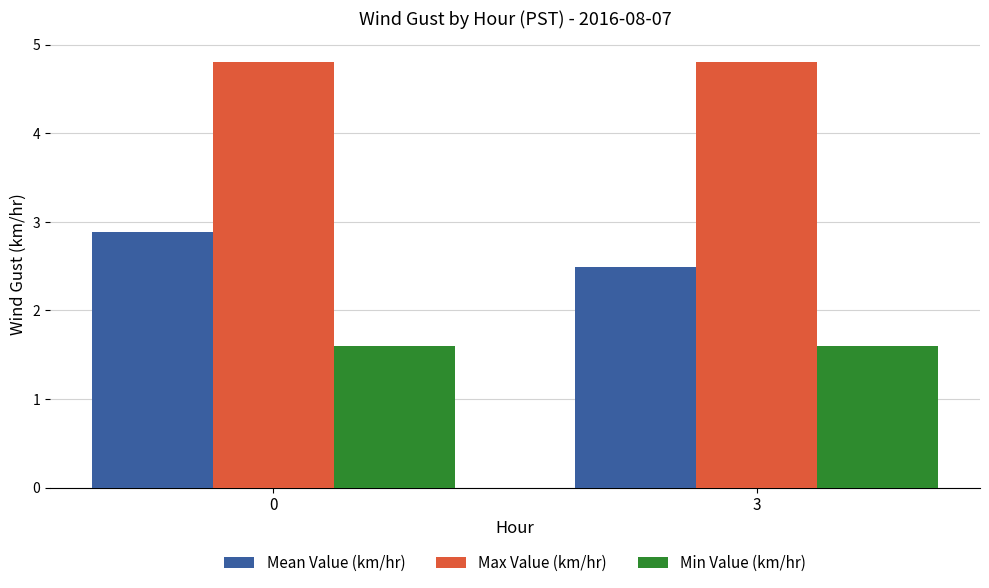

Reading left to right, extract all data points from this chart.

Mean Value (km/hr): 0=2.9	3=2.5
Max Value (km/hr): 0=4.8	3=4.8
Min Value (km/hr): 0=1.6	3=1.6